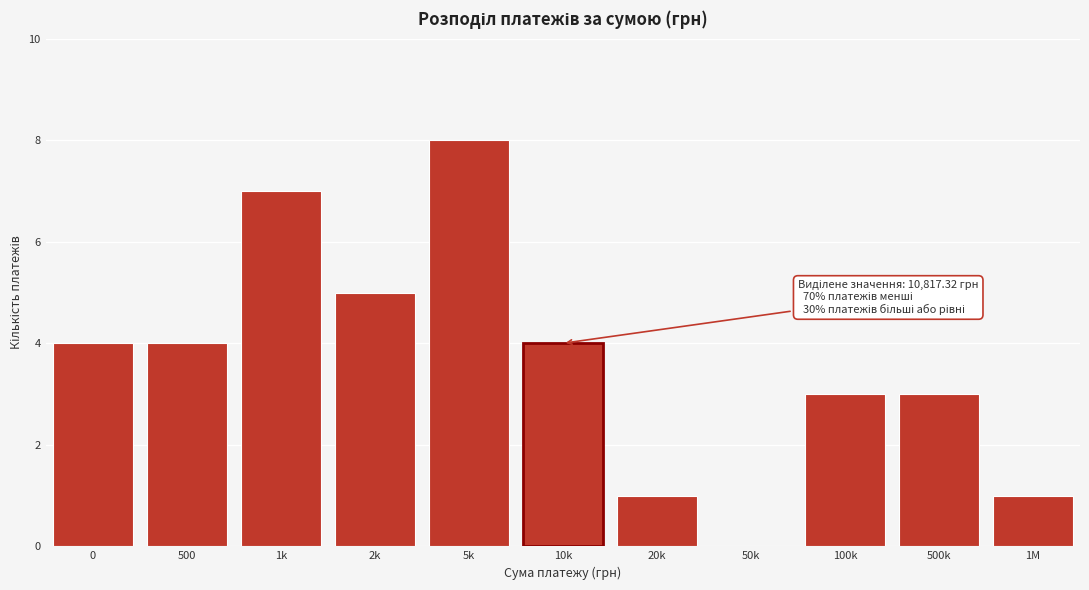

Reading right to left, list all the values displayed in this chart.

1M=1	500k=3	100k=3	50k=0	20k=1	10k=4	5k=8	2k=5	1k=7	500=4	0=4